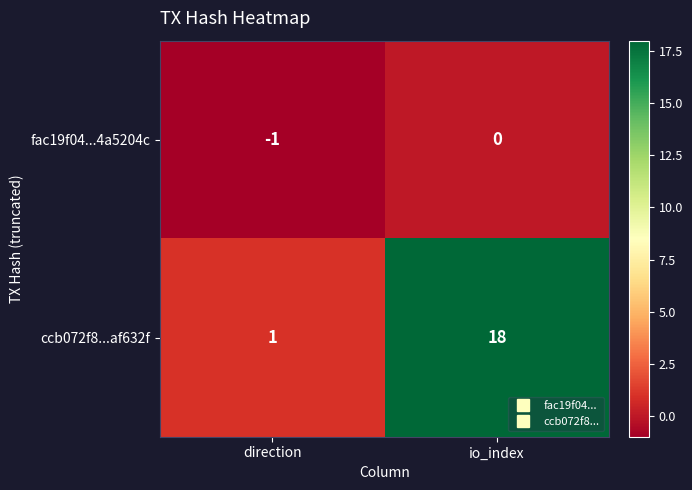

At which category is the sum across all series the highest?

io_index